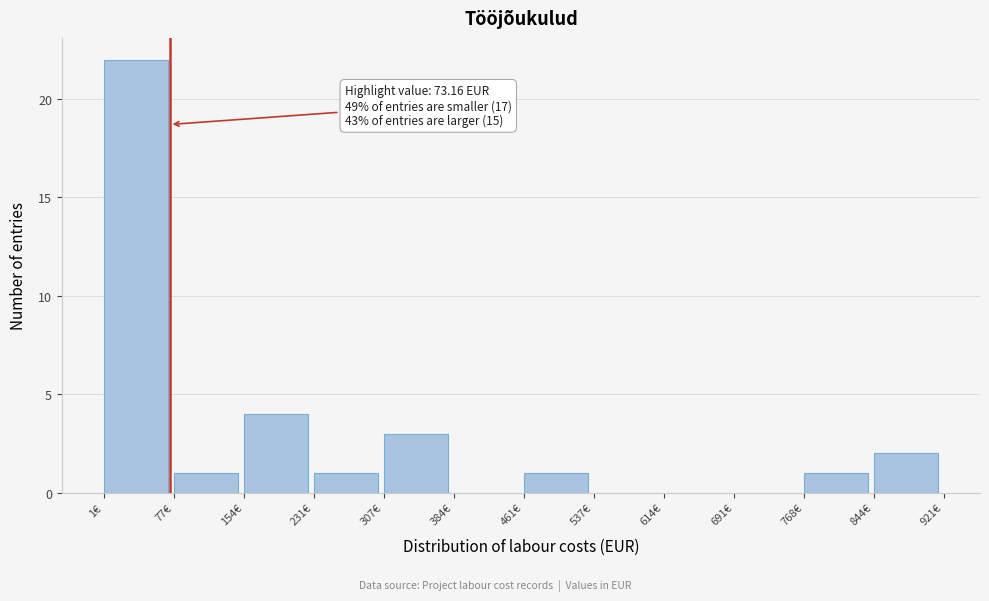

Which range on the x-axis has the tallest bar?

0 to 80